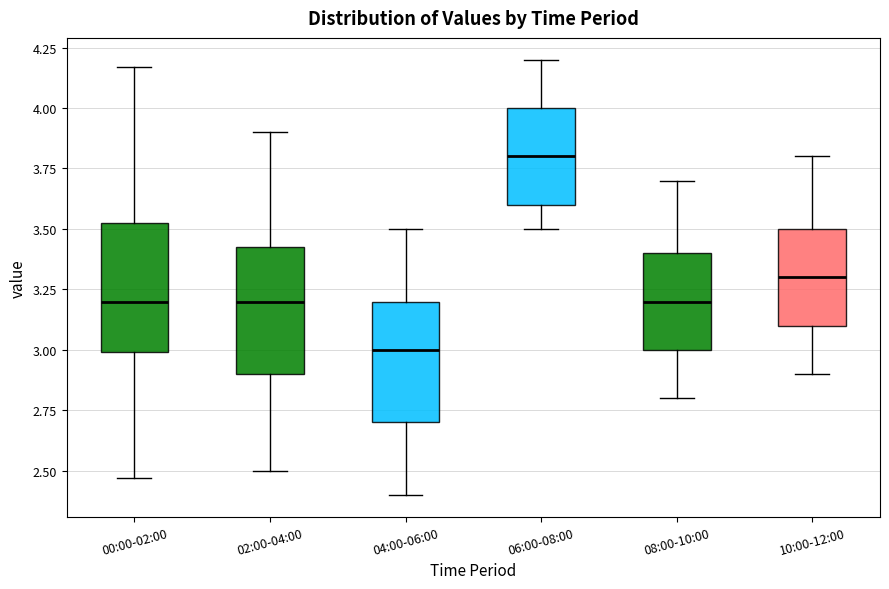

Reading left to right, read every box against the y-axis: the position of its median line, the range the box covers, and the ends of its whiskers. The values are not printed on the chart, so give them approximately, as read against the axis.

00:00-02:00: median 3.20, box 3.00 to 3.55, whiskers 2.45 to 4.15
02:00-04:00: median 3.20, box 2.90 to 3.45, whiskers 2.50 to 3.90
04:00-06:00: median 3.00, box 2.70 to 3.20, whiskers 2.40 to 3.50
06:00-08:00: median 3.80, box 3.60 to 4.00, whiskers 3.50 to 4.20
08:00-10:00: median 3.20, box 3.00 to 3.40, whiskers 2.80 to 3.70
10:00-12:00: median 3.30, box 3.10 to 3.50, whiskers 2.90 to 3.80